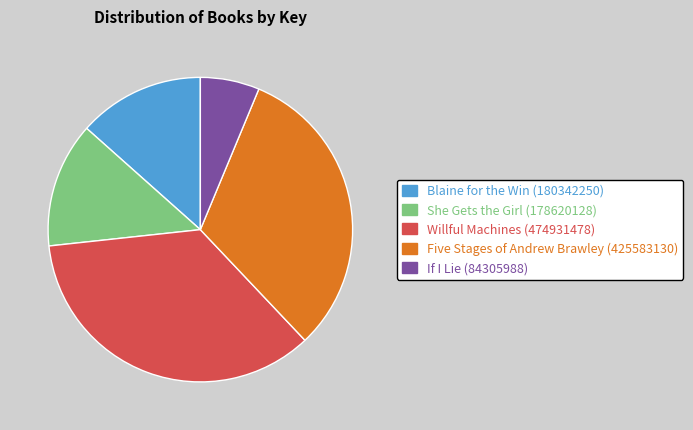

Do Five Stages of Andrew Brawley (425583130) and Blaine for the Win (180342250) together represent more than half of the pie?

No